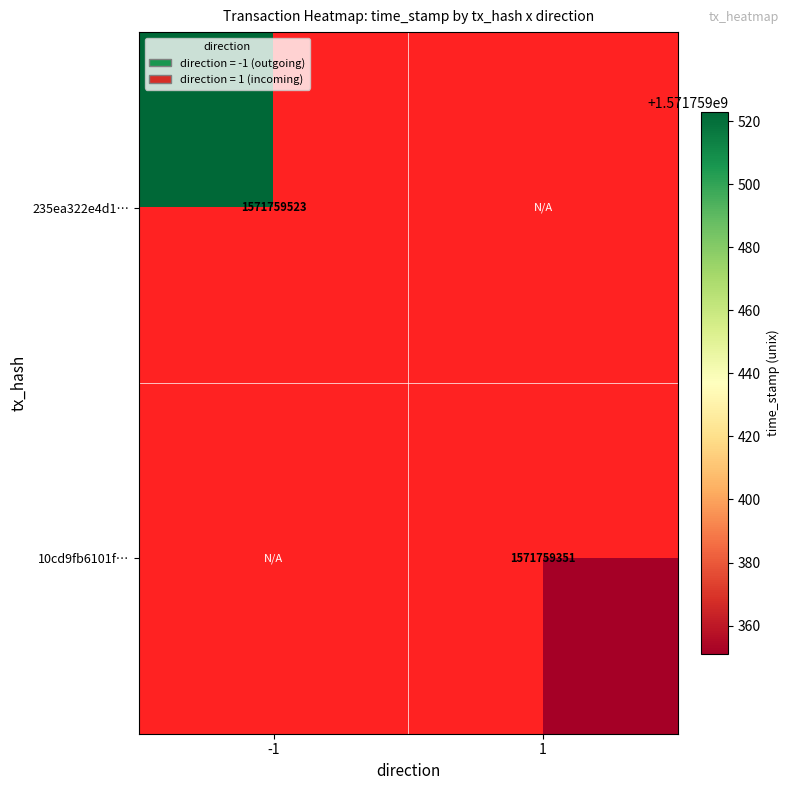

How many positive values does the 235ea322e4d1e62fa0c7bc5d8a8ed4f4fe19086 series have?

1